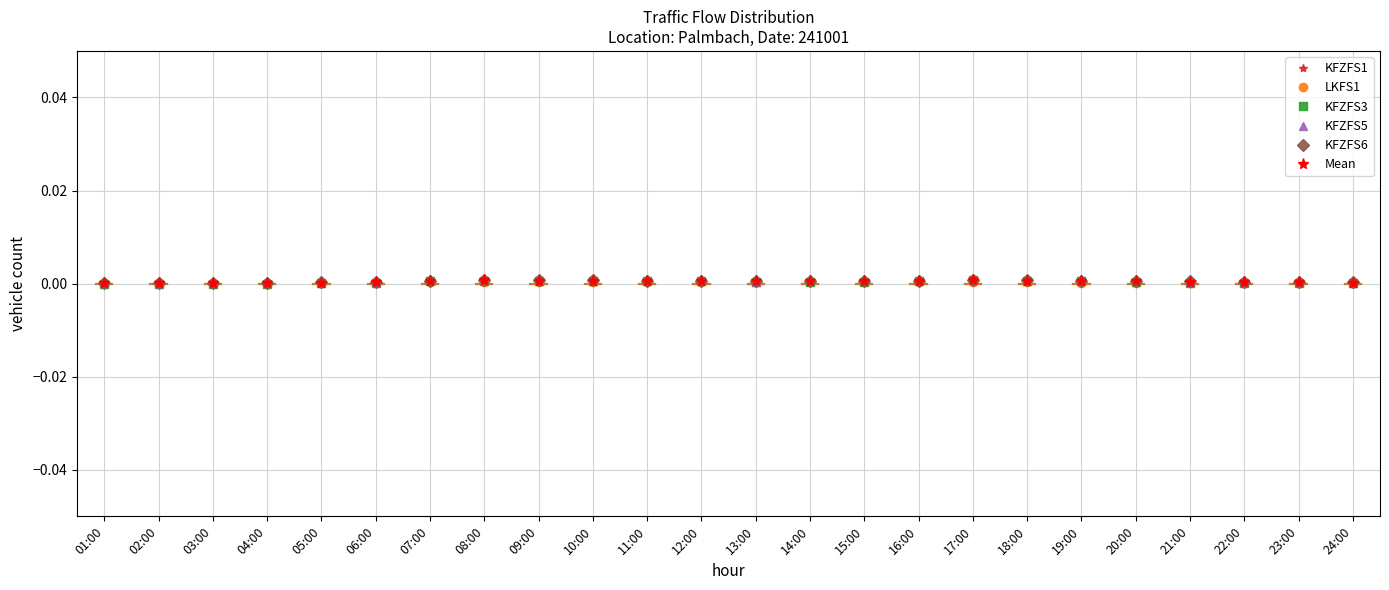

The KFZFS5 series shows 0.0 at 20:00. True or false?

True